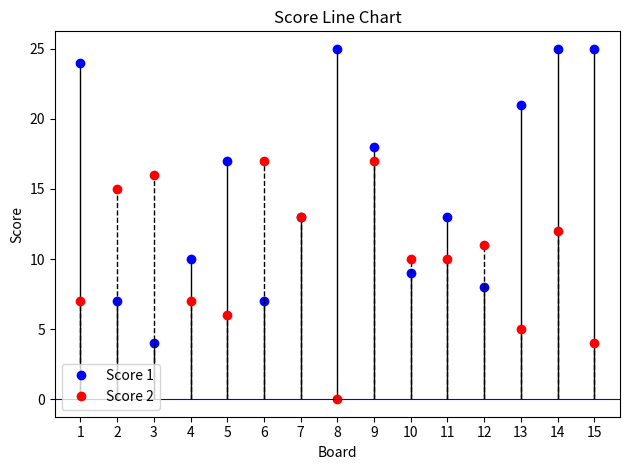

At which category does Score 1 reach its first local valley?

3